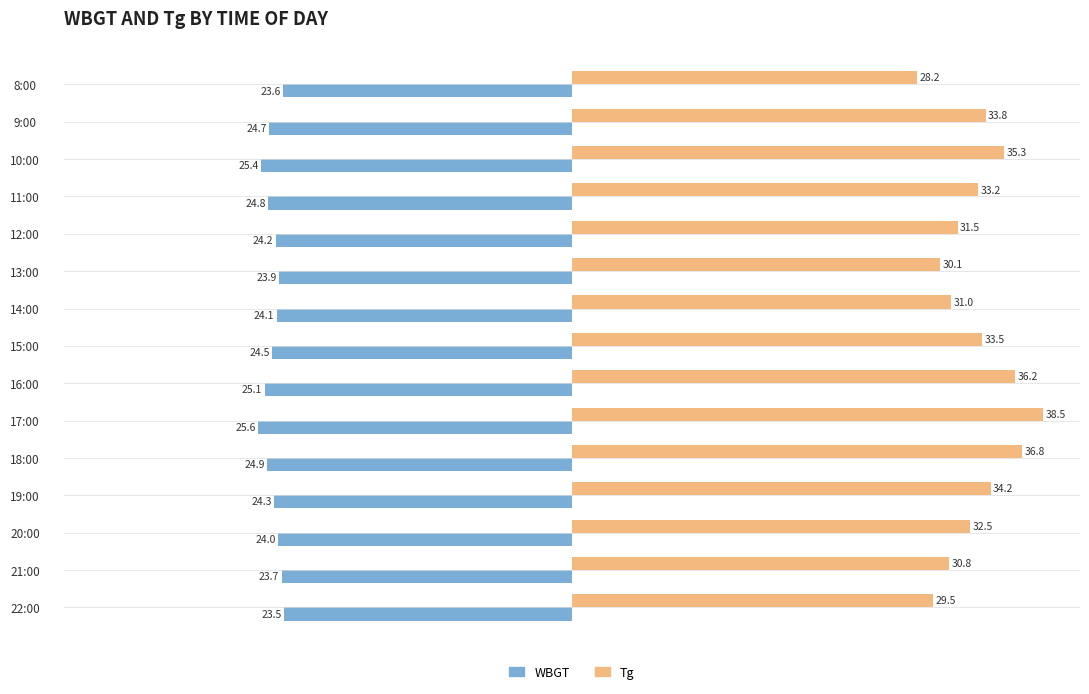

What is the difference between the highest and lowest values at 9:00?

58.5